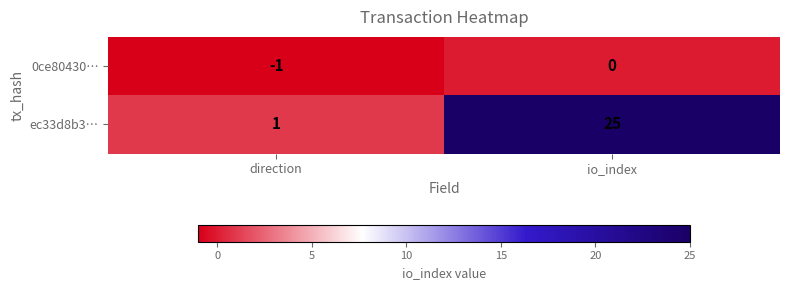

How many data points does each series have?

2